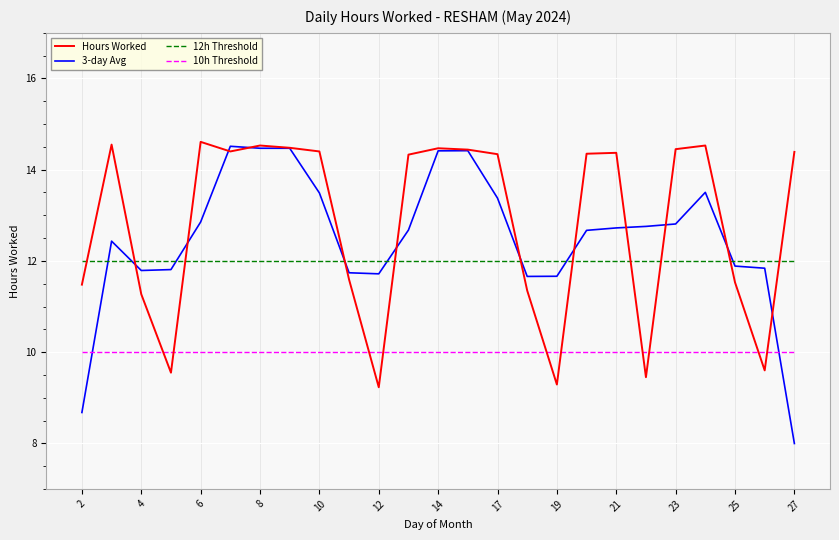

What is the lowest value of the 12h Threshold series?

12.0